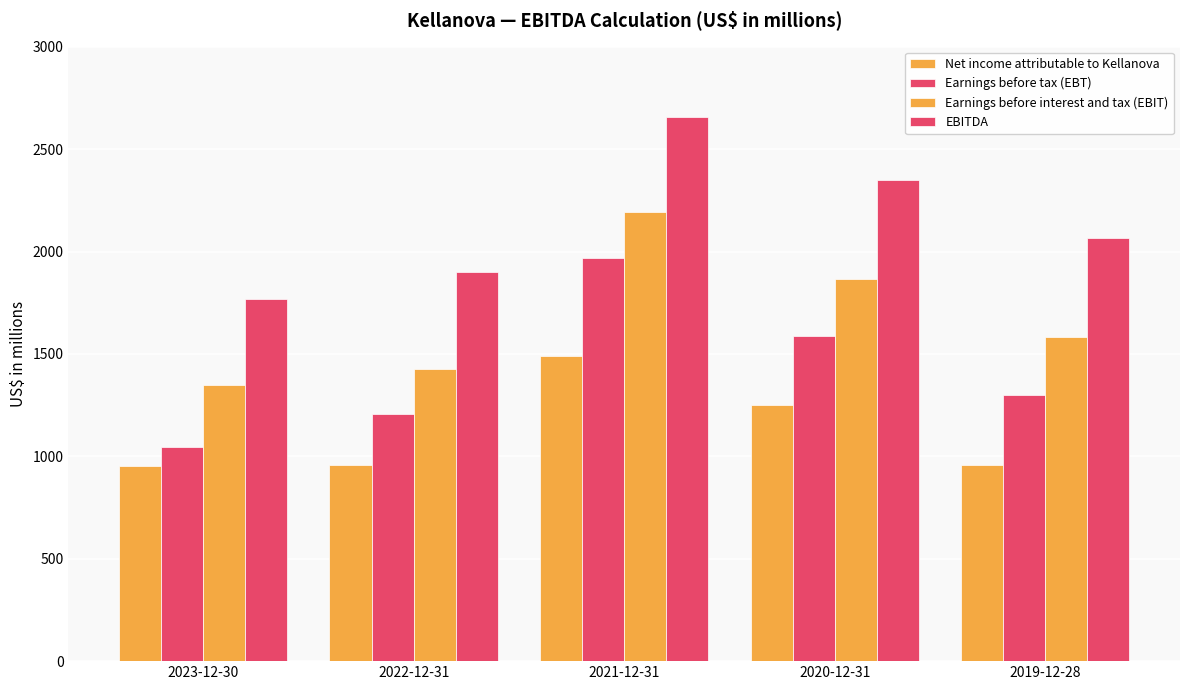

How many data points in EBITDA are less than 2066?

2